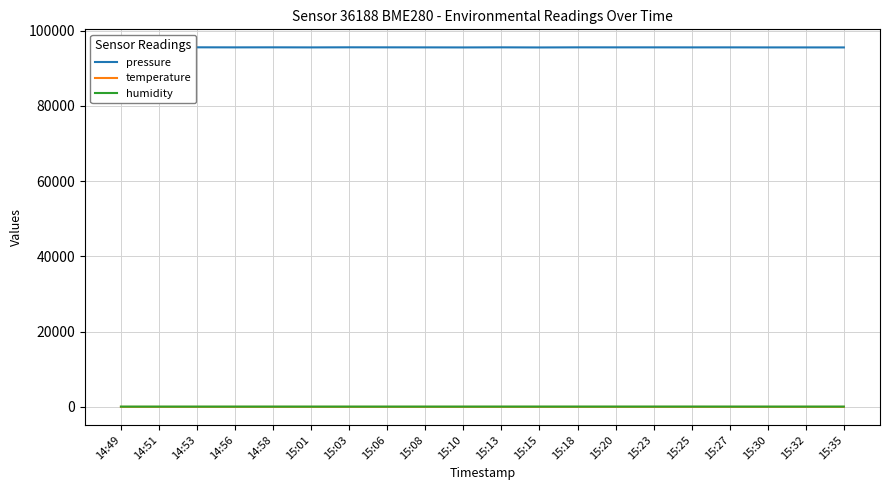

What is the maximum value shown in the chart?

95577.4